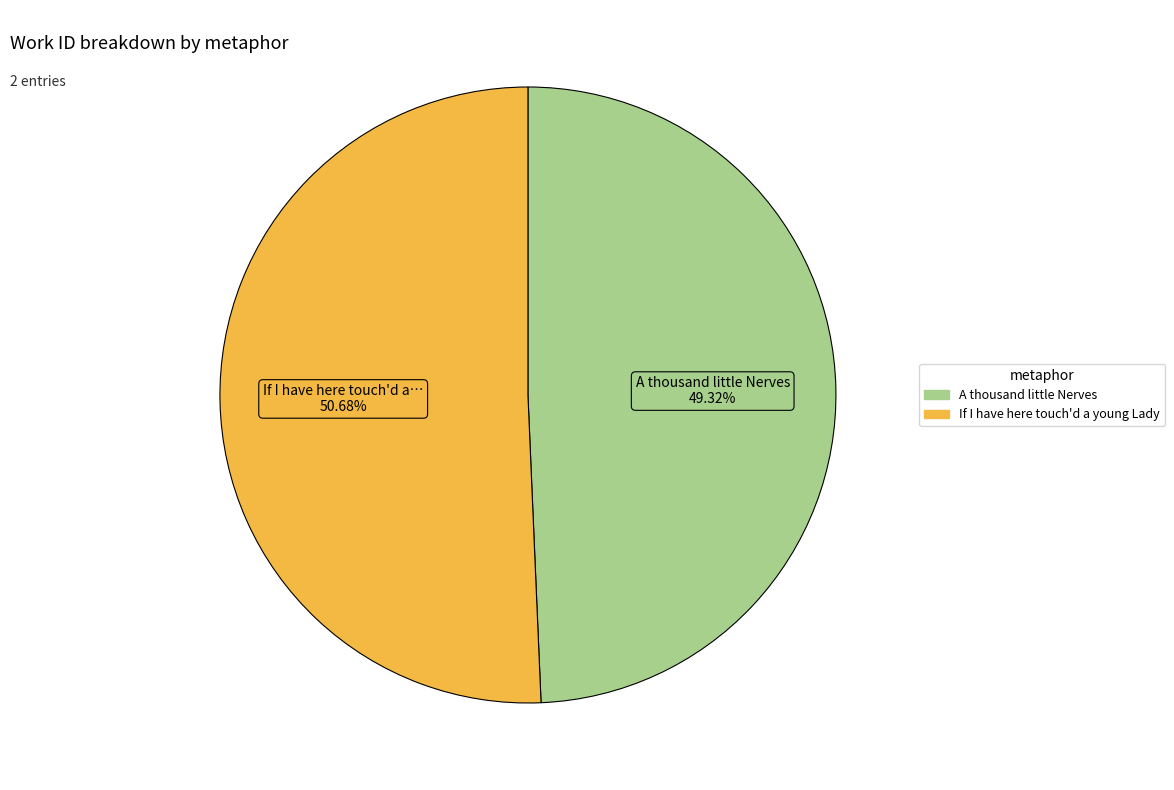

What percentage do If I have here touch'd a young Lady and A thousand little Nerves together represent?

100.0%